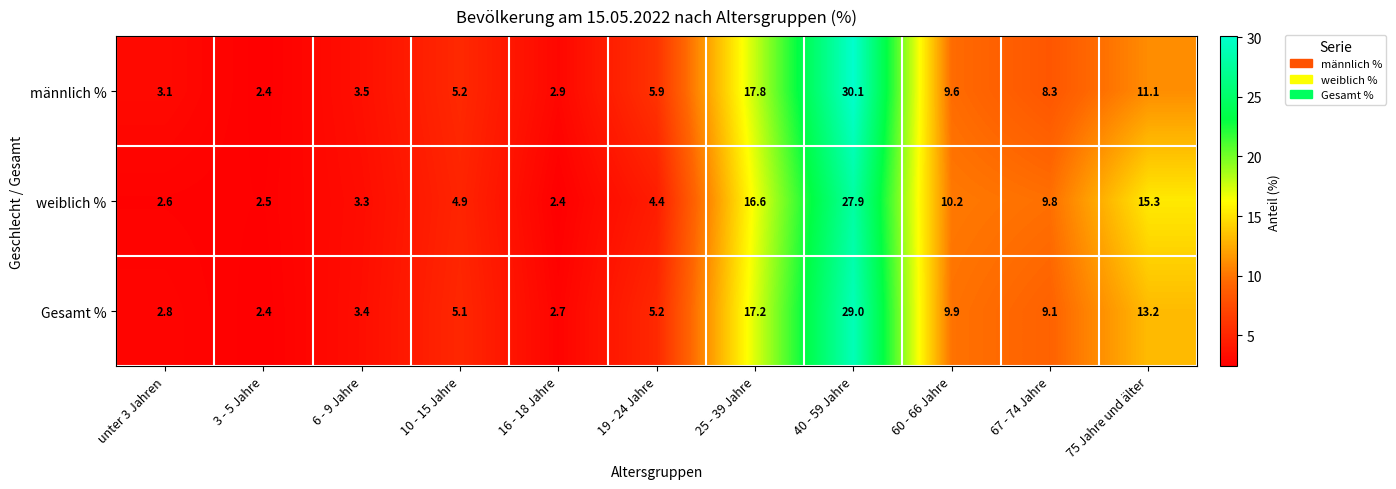

What is the lowest value of the Gesamt % series?

2.4